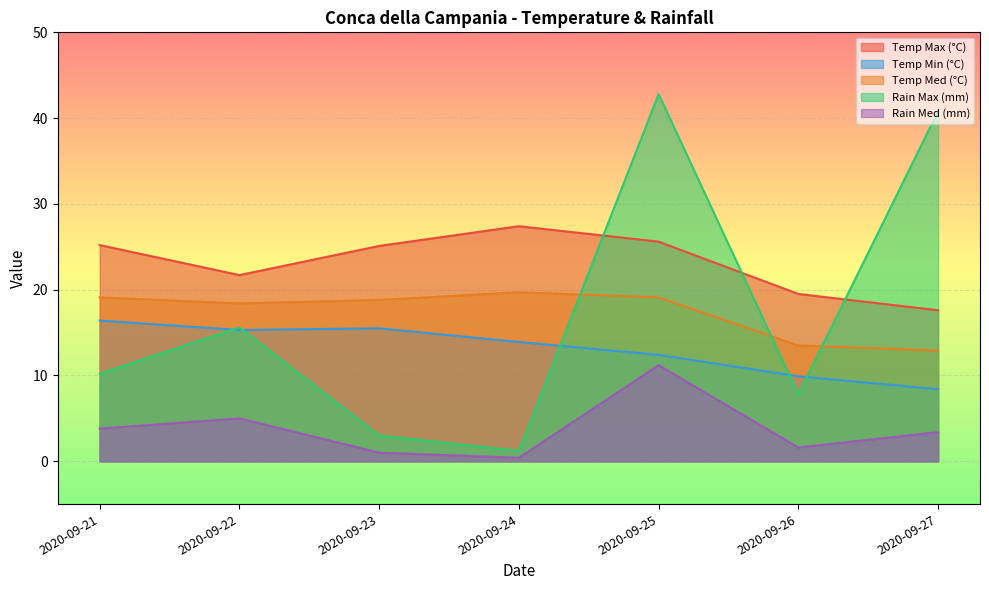

How many lines are shown in the chart?

5